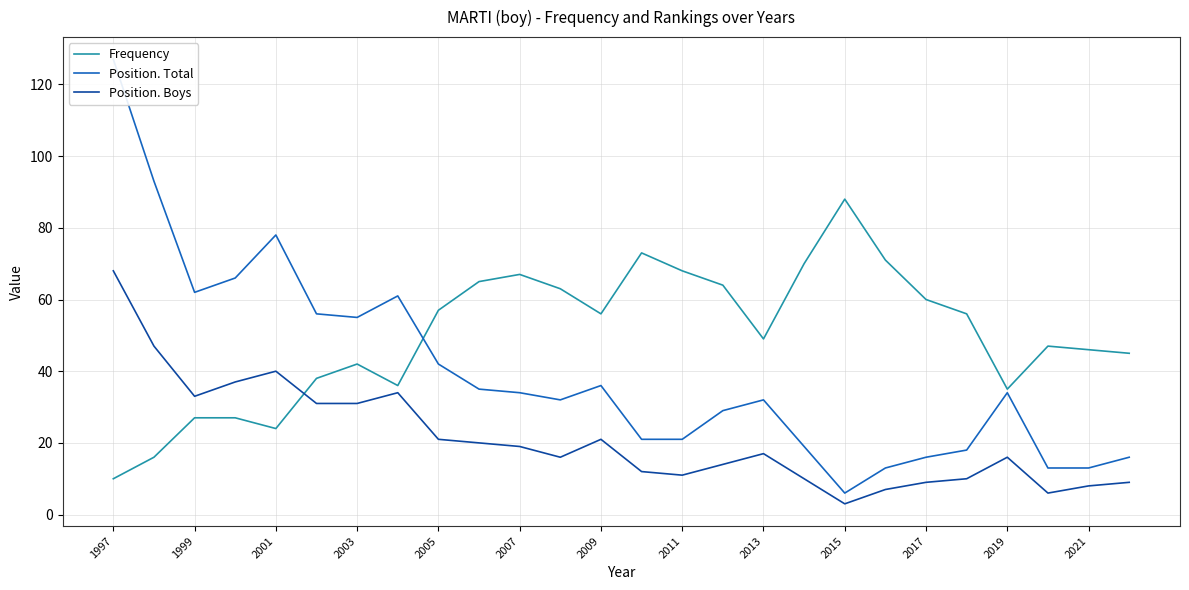

Reading left to right, list all the values displayed in this chart.

Frequency: 10	16	27	27	24	38	42	36	57	65	67	63	56	73	68	64	49	70	88	71	60	56	35	47	46	45
Position. Total: 127	93	62	66	78	56	55	61	42	35	34	32	36	21	21	29	32	19	6	13	16	18	34	13	13	16
Position. Boys: 68	47	33	37	40	31	31	34	21	20	19	16	21	12	11	14	17	10	3	7	9	10	16	6	8	9